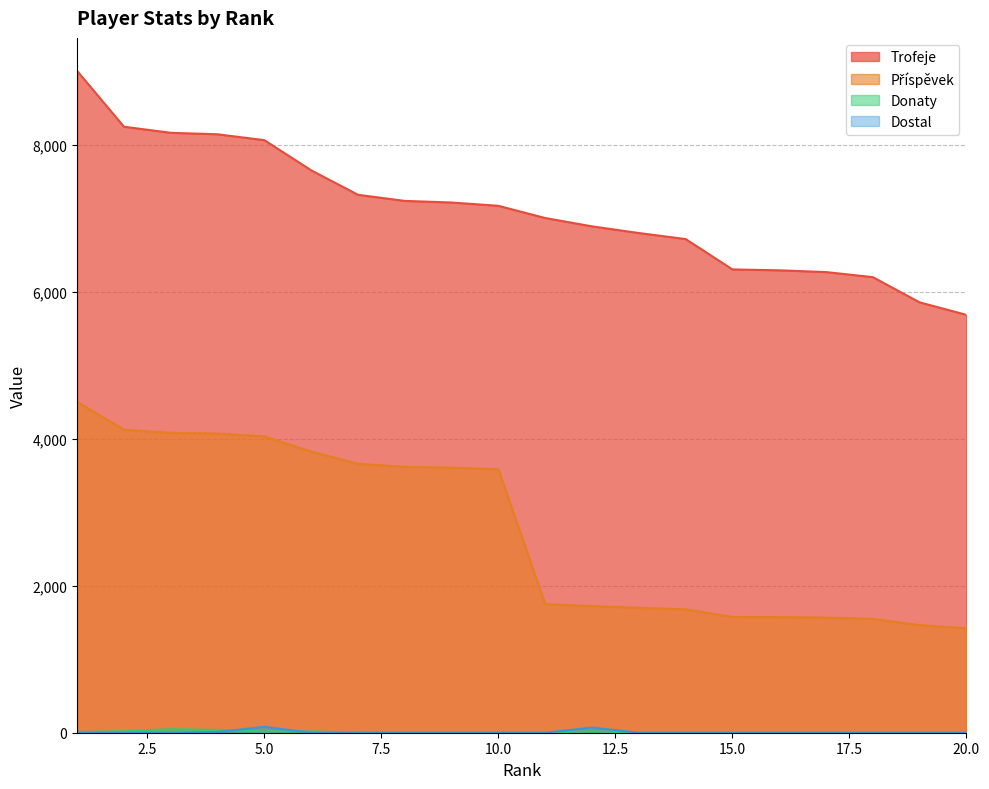

What is the sum of all Donaty values?

172